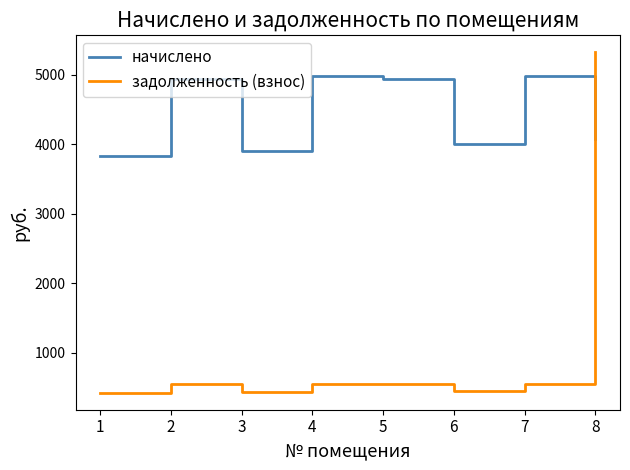

Which series has the largest total across all categories?

начислено